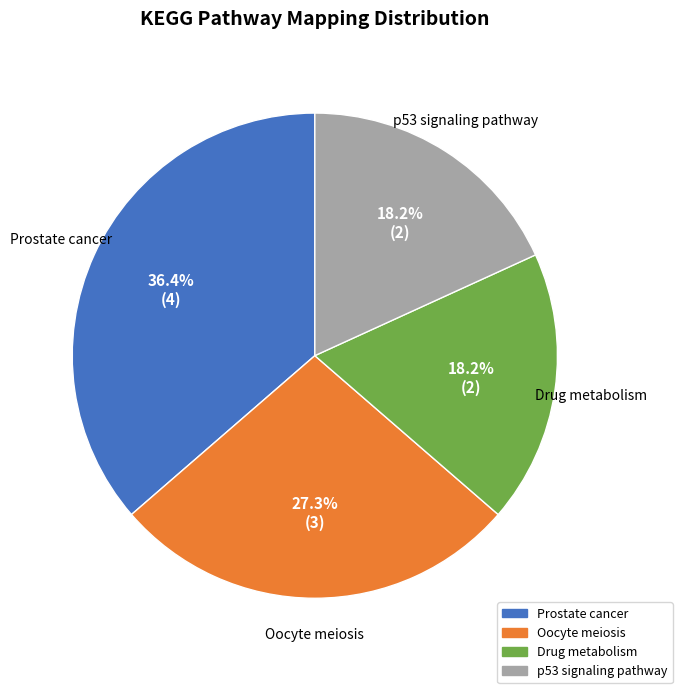

Is there a majority slice in this chart?

No